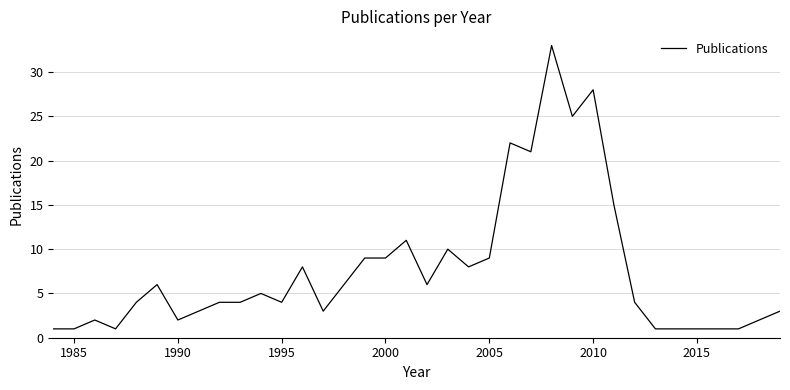

What is the sum of all values?

270